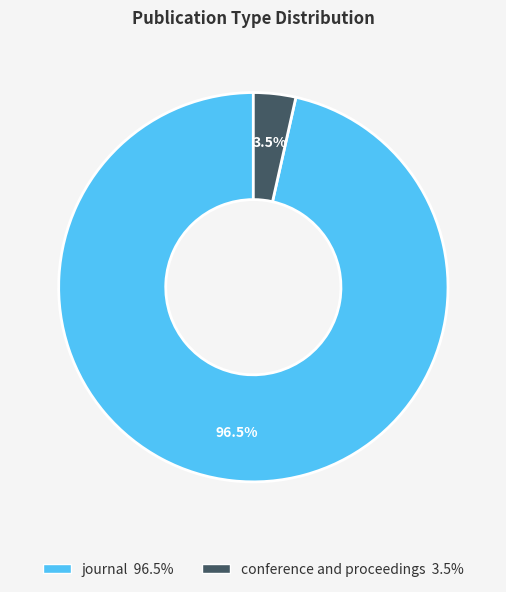

Does conference and proceedings represent more than half of the total?

No